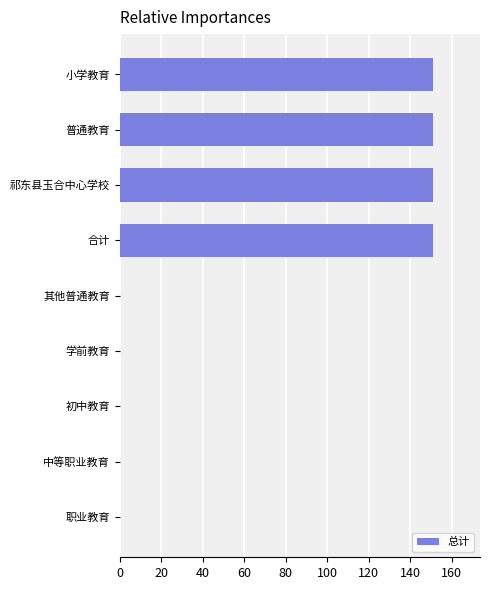

The chart shows a value of 151.0 at 合计. True or false?

True